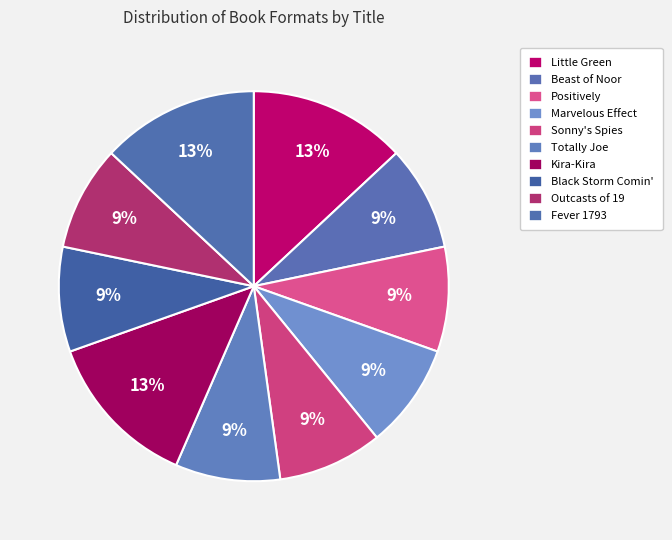

Is it true that Positively is 1% of the pie?

False